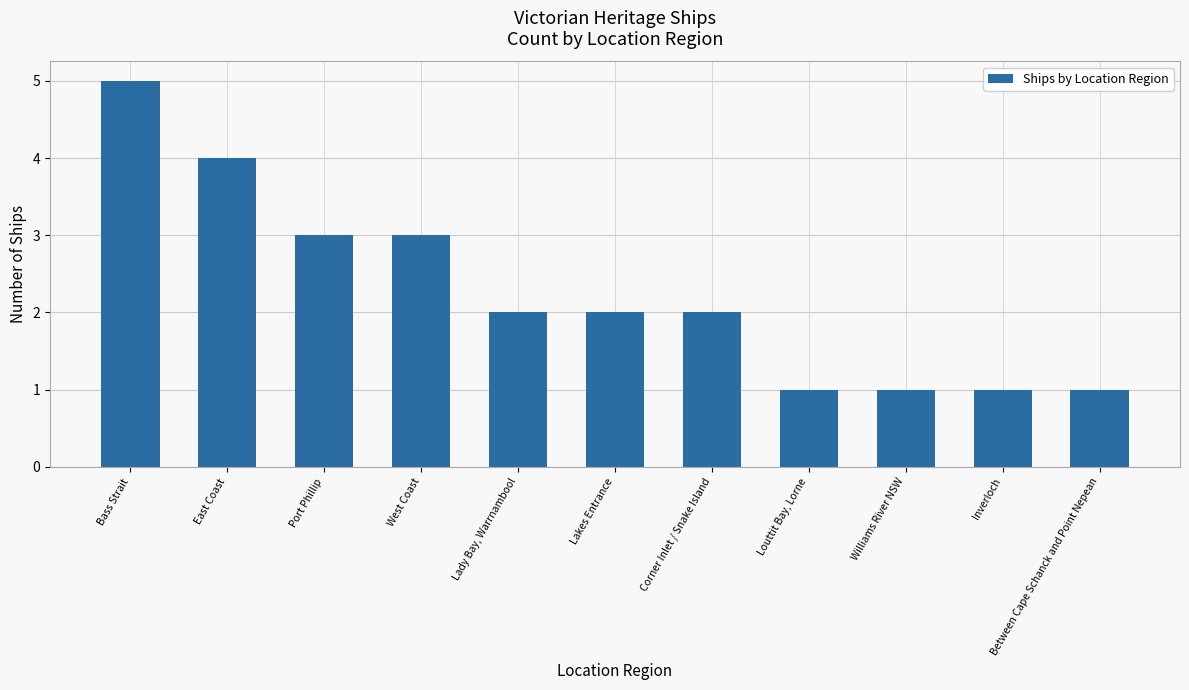

What position from the right is West Coast?

8